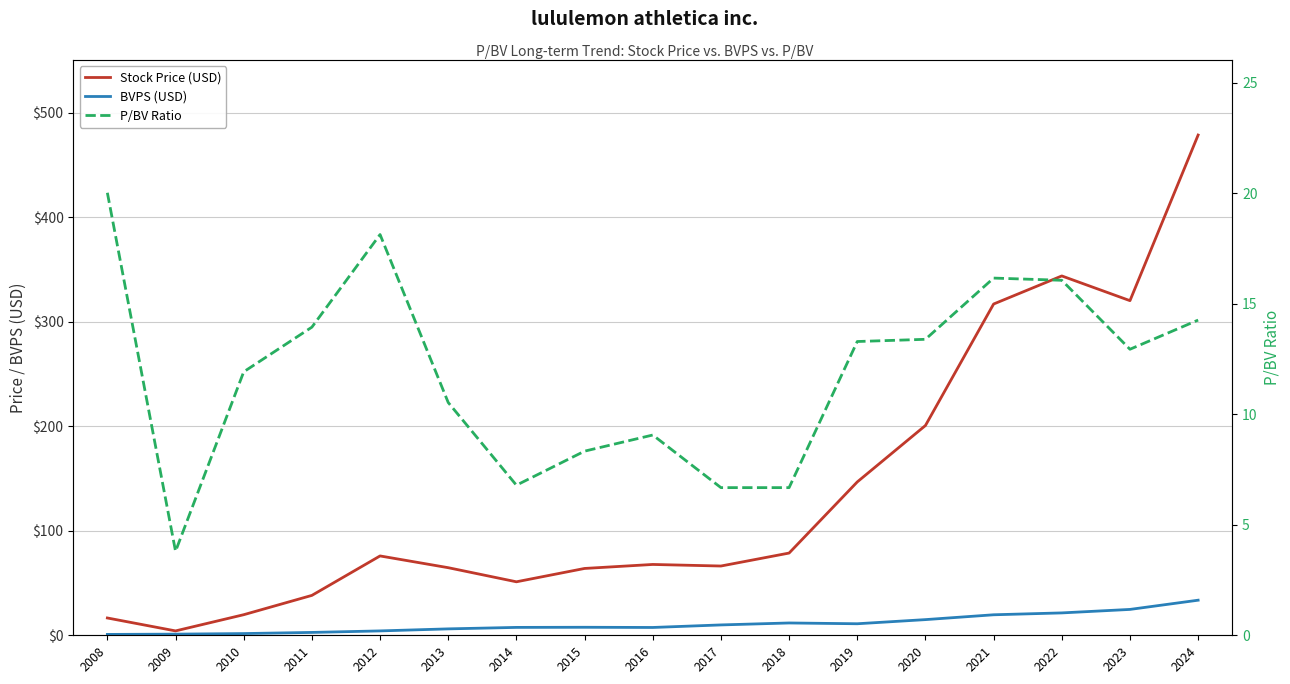

True or false: P/BV Ratio has more than 1 points higher than both neighbors.

True